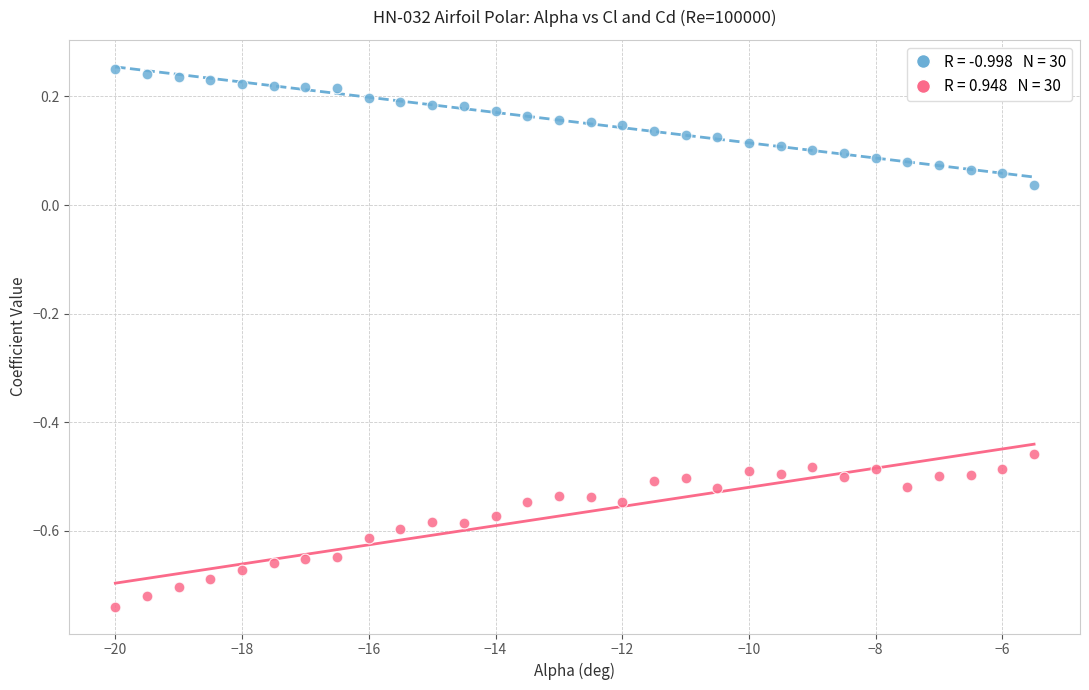

Across all data points, what is the range of Y values (max minus min)?

1.0